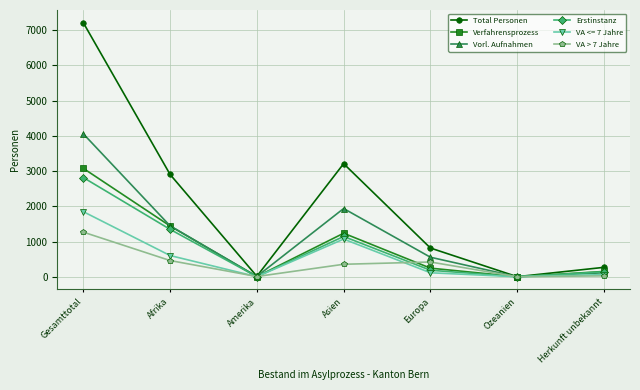

How many interior local valleys does the Vorl. Aufnahmen series have?

2